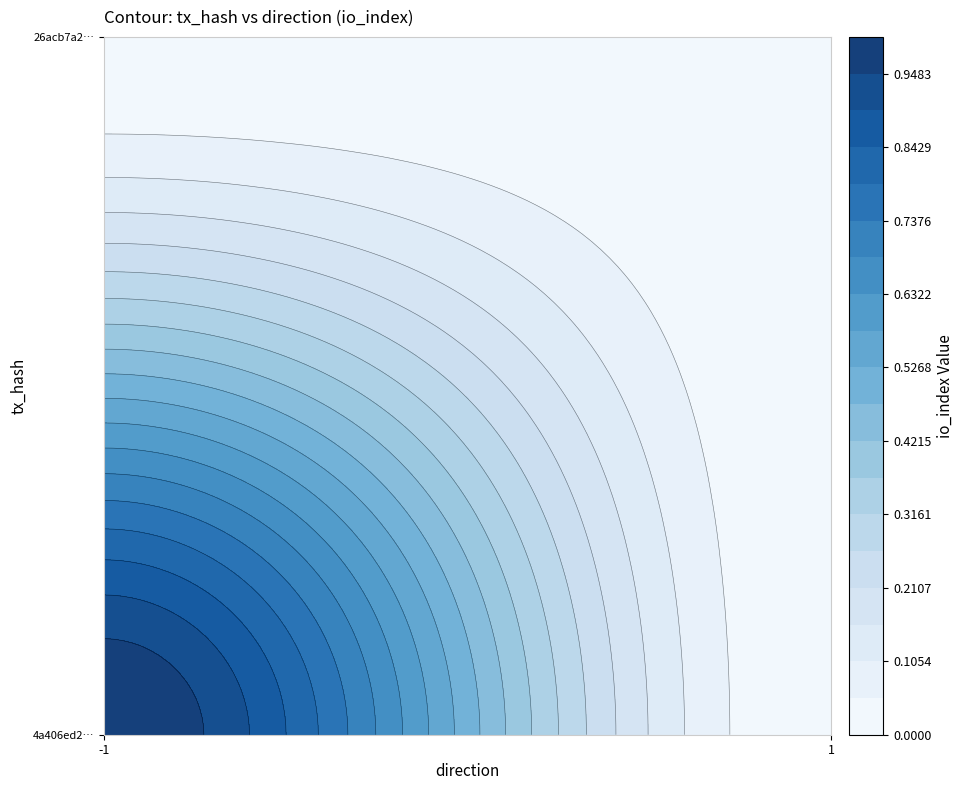

Reading right to left, list all the values displayed in this chart.

4a406ed201adb0726901dd3da055e0106c9331f: 1=0	-1=1
26acb7a21e31faa1d4b04852ee3b2e4bbd45bb7: 1=0	-1=0